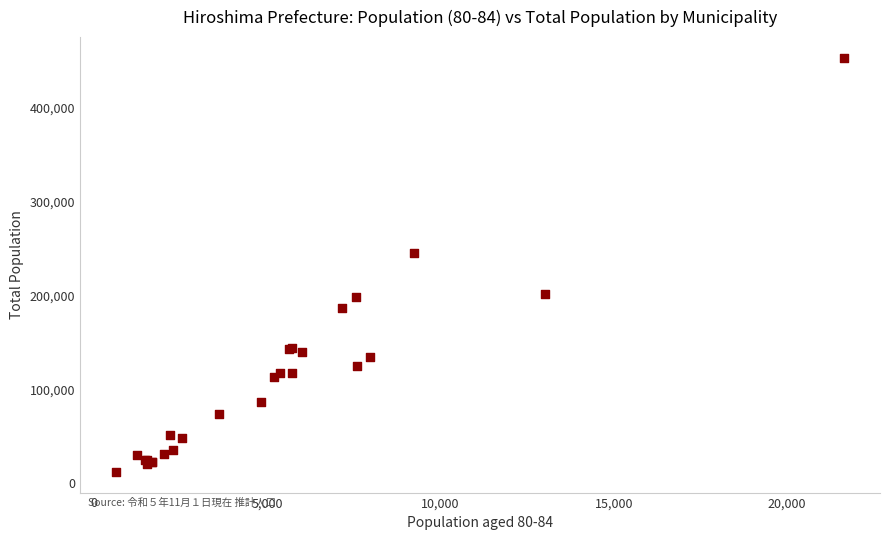

What Y value in the scatter plot is closest to 232418?

245525.0